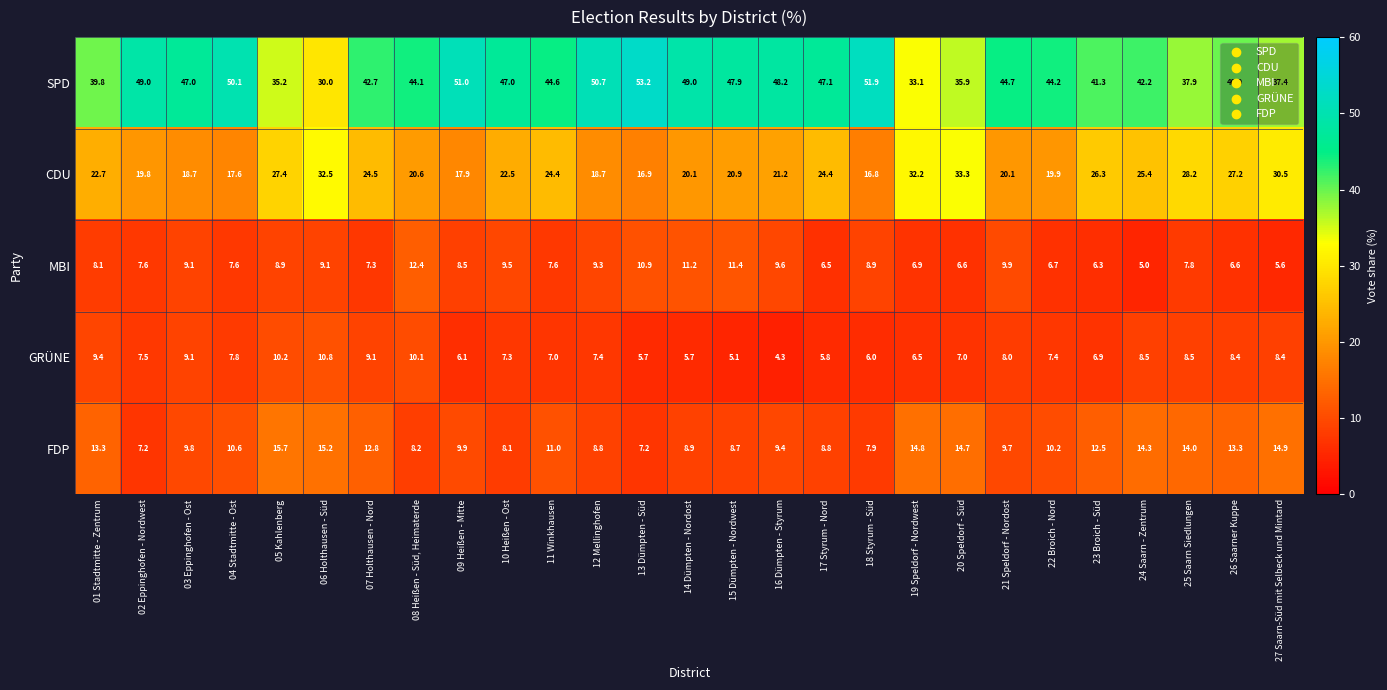

What is the highest value of the SPD series?

53.2